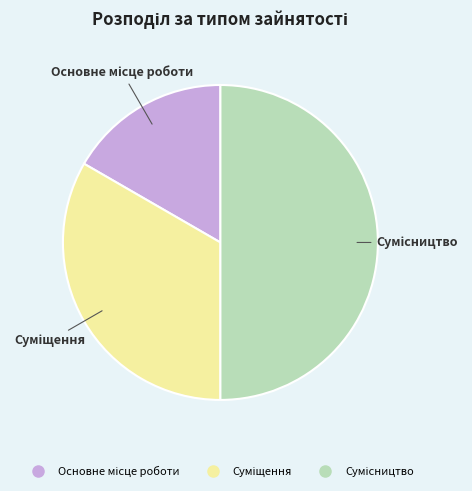

The Сумісництво slice represents 50% of the pie. True or false?

True